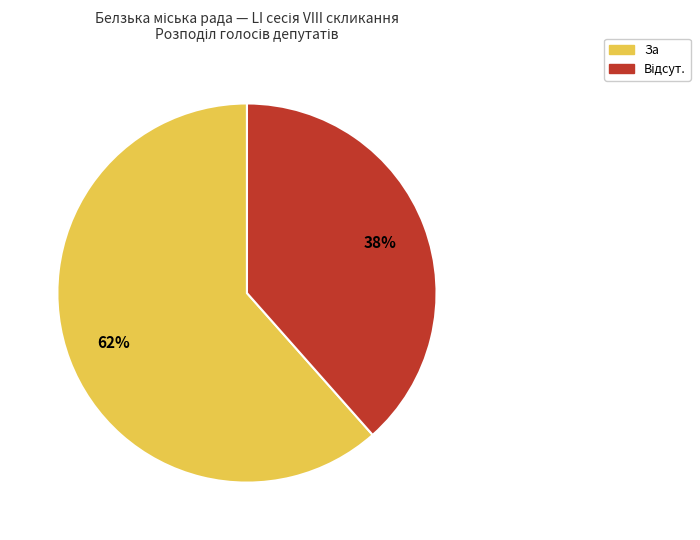

To the nearest percent, what is the average slice percentage?

50%